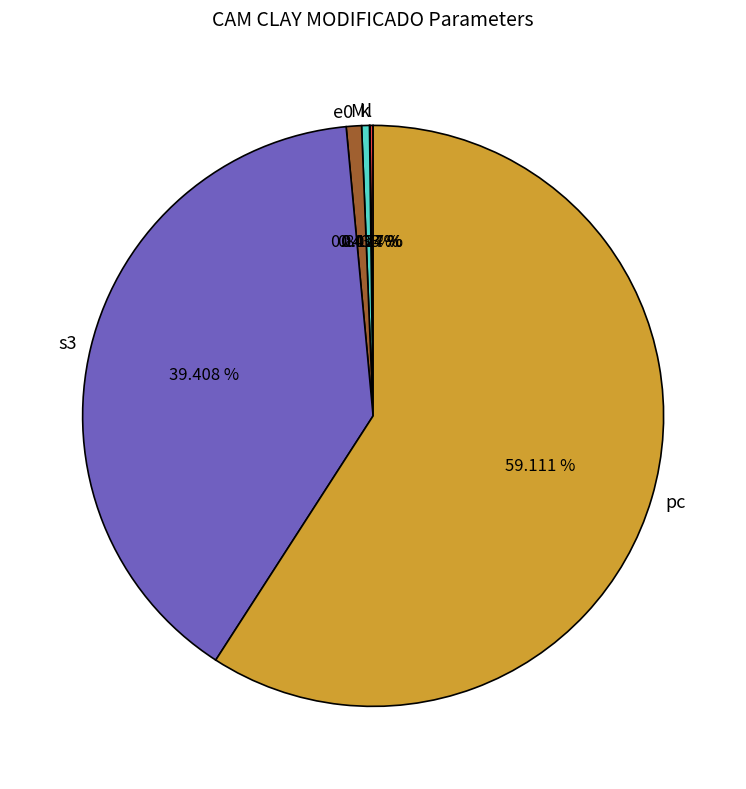

Is pc the majority of the pie?

Yes